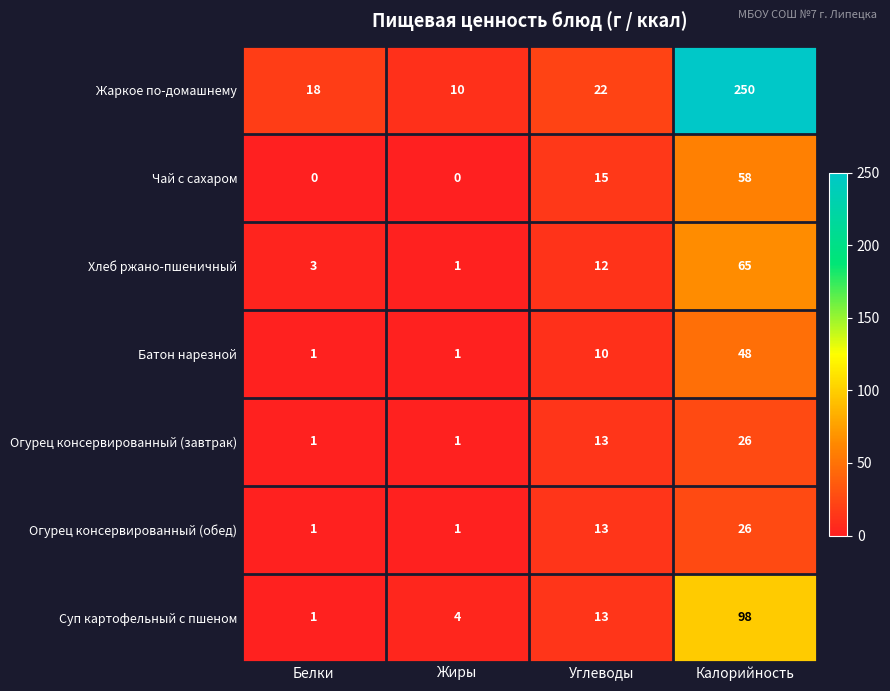

Rank the categories by Жаркое по-домашнему value from lowest to highest.

Жиры, Белки, Углеводы, Калорийность